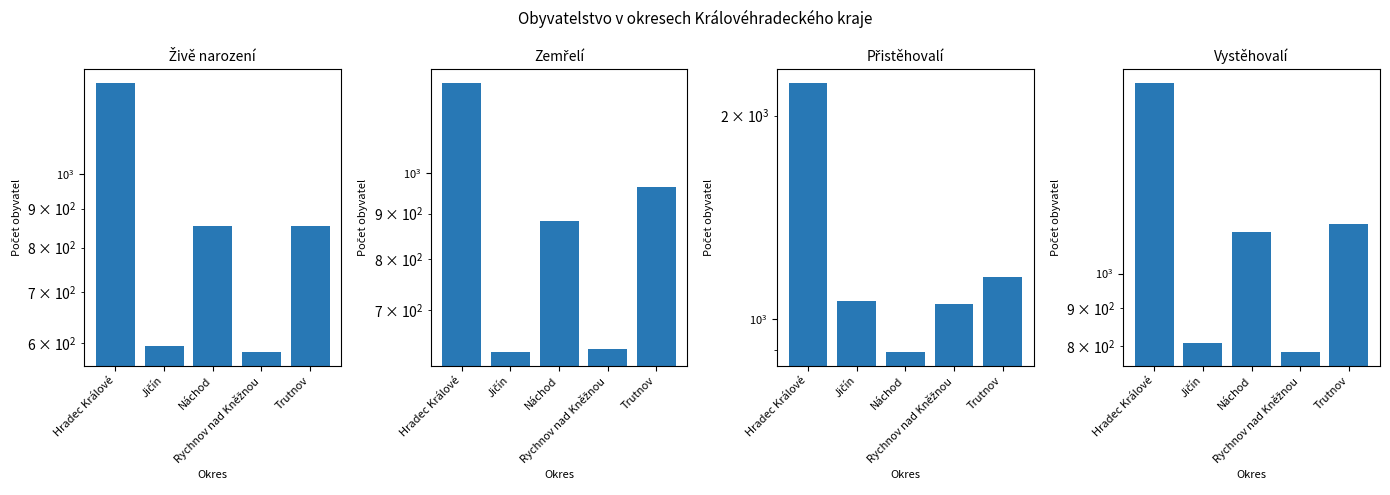

At which category is the sum across all series the highest?

Hradec Králové